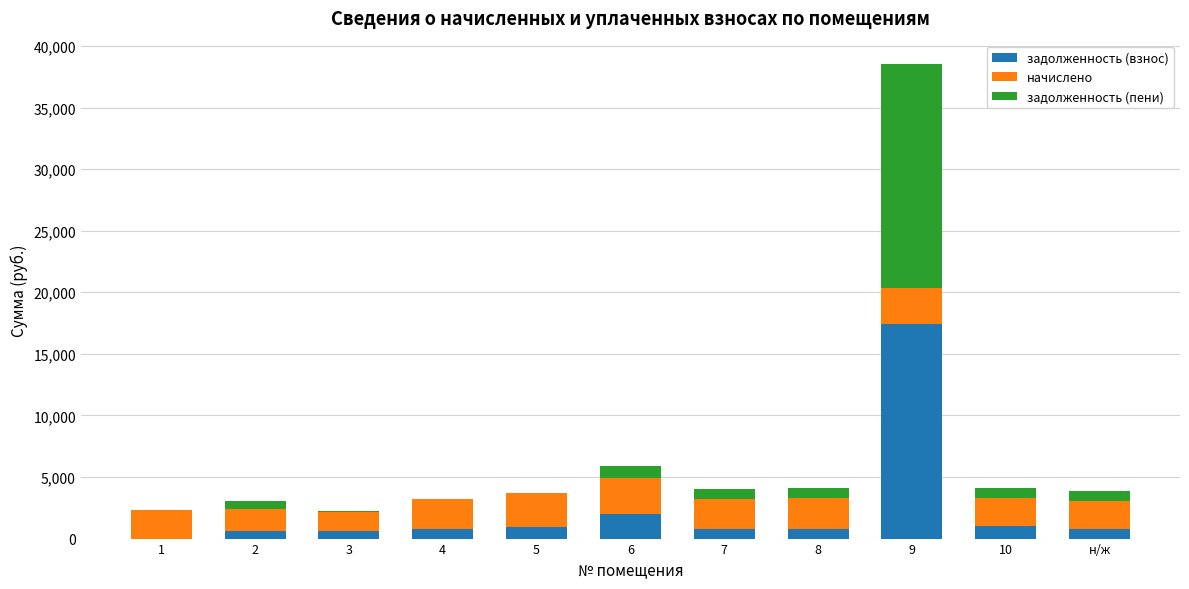

Does the chart contain stacked bars?

Yes